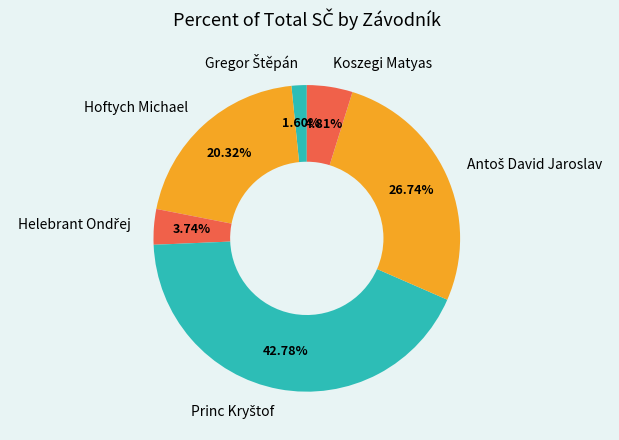

Is the sum of Hoftych Michael and Koszegi Matyas greater than half?

No